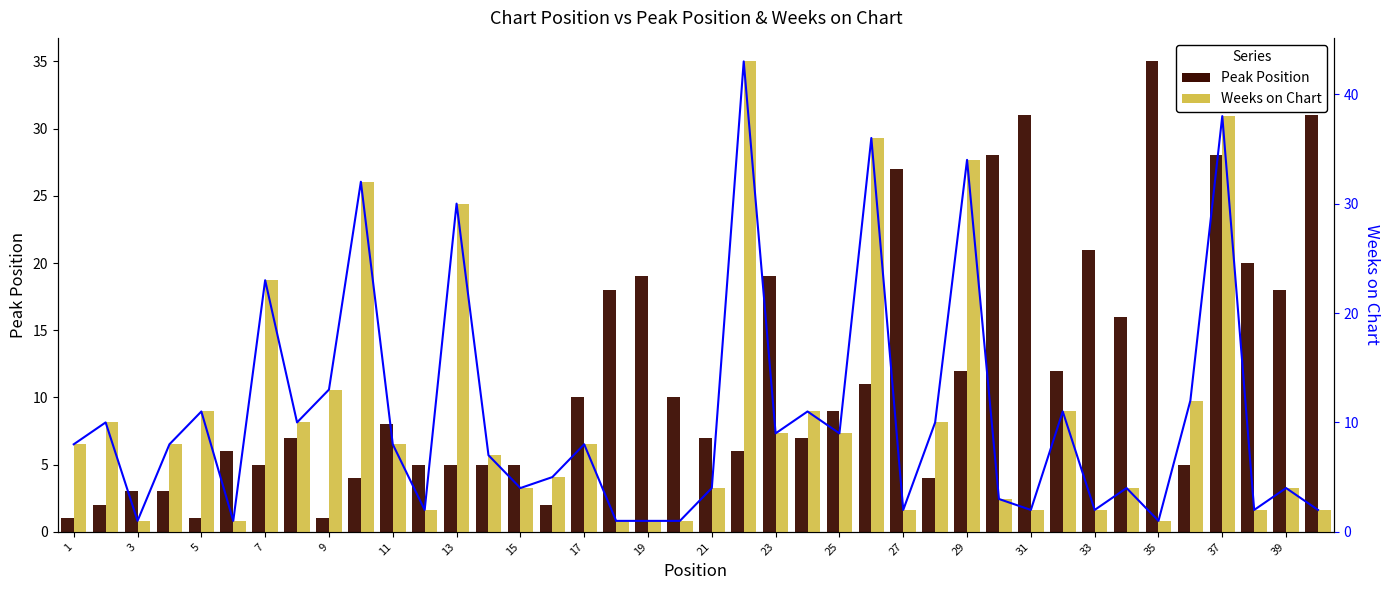

The value of Peak Position at 29 is 12. True or false?

False